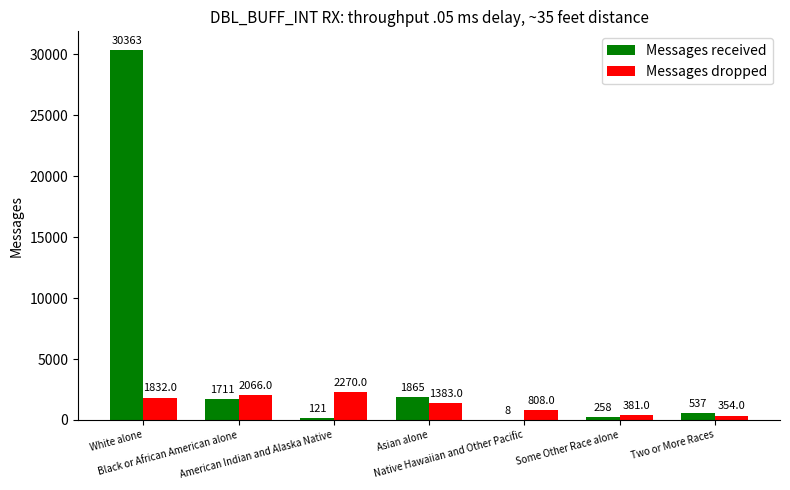

What is the sum of all Messages dropped values?

9094